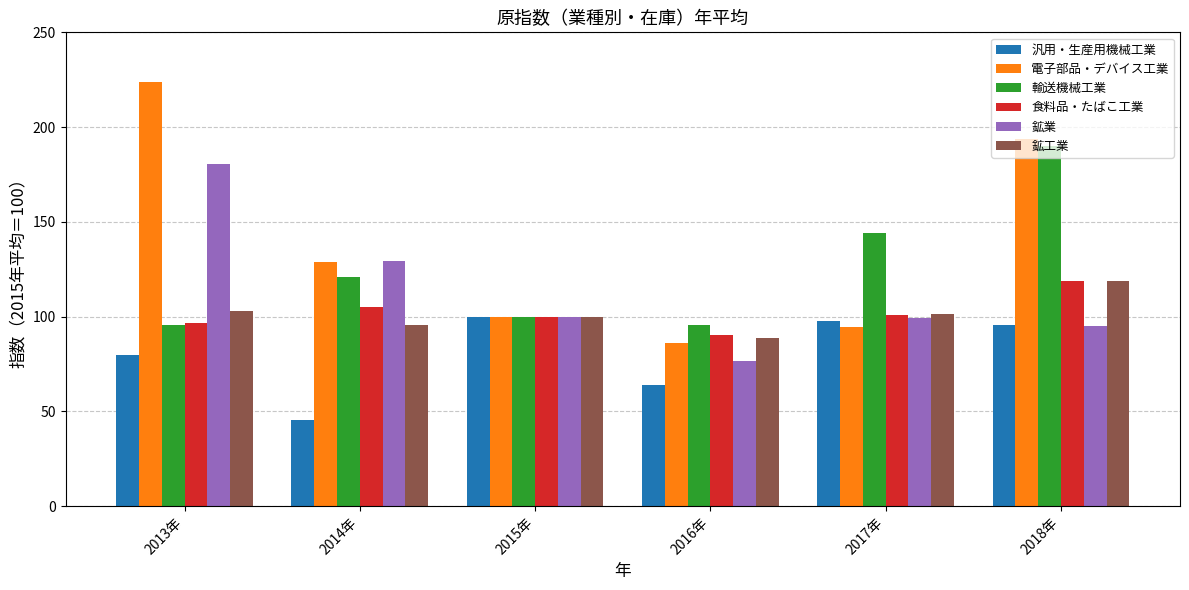

Which series has the largest total across all categories?

電子部品・デバイス工業